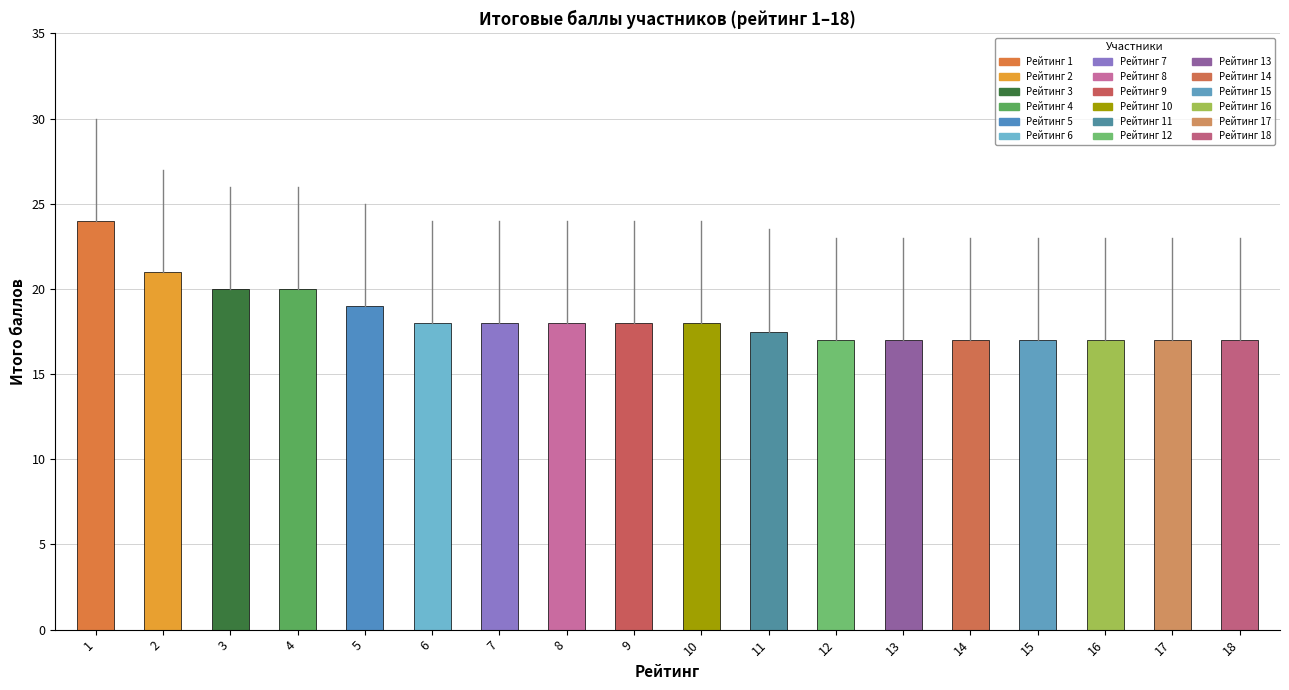

What value does the data have at 1?

24.0